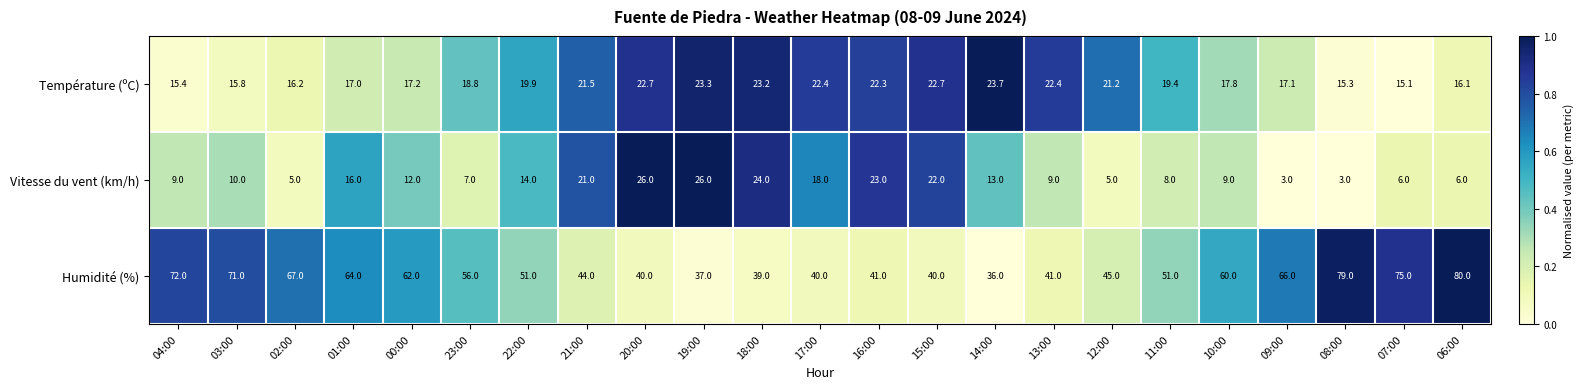

Rank the series by their maximum value, from highest to lowest.

Humidité (%), Vitesse du vent (km/h), Température (ºC)